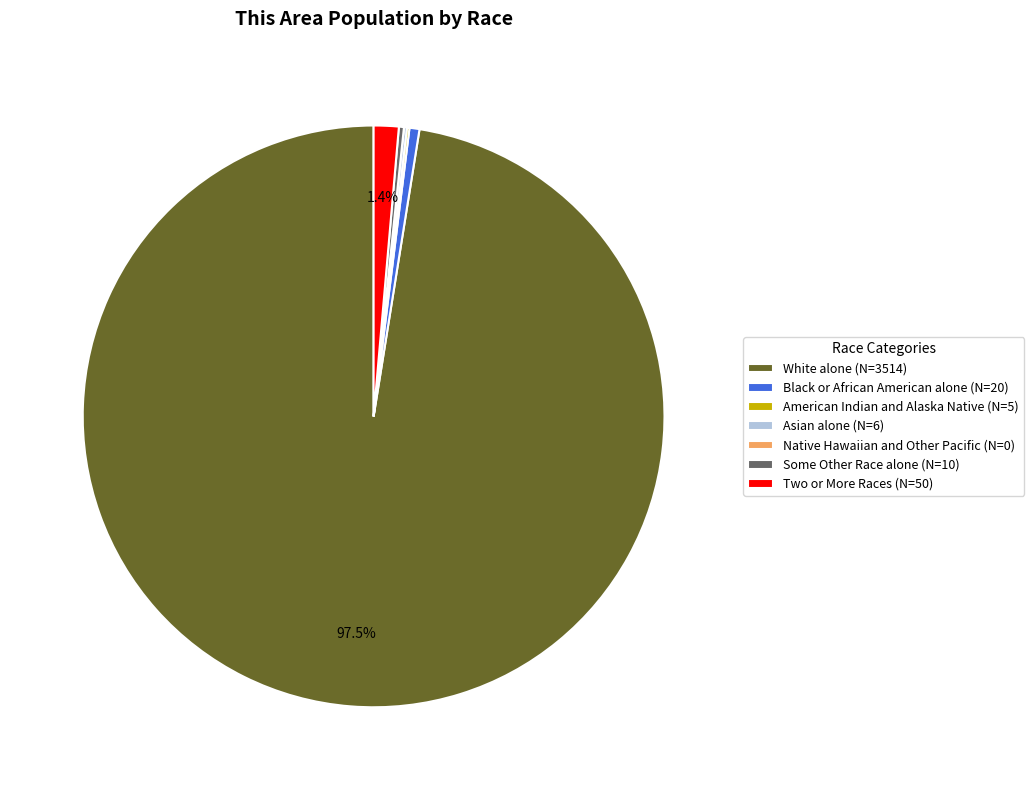

Is the sum of Two or More Races (N=50) and Black or African American alone (N=20) greater than half?

No